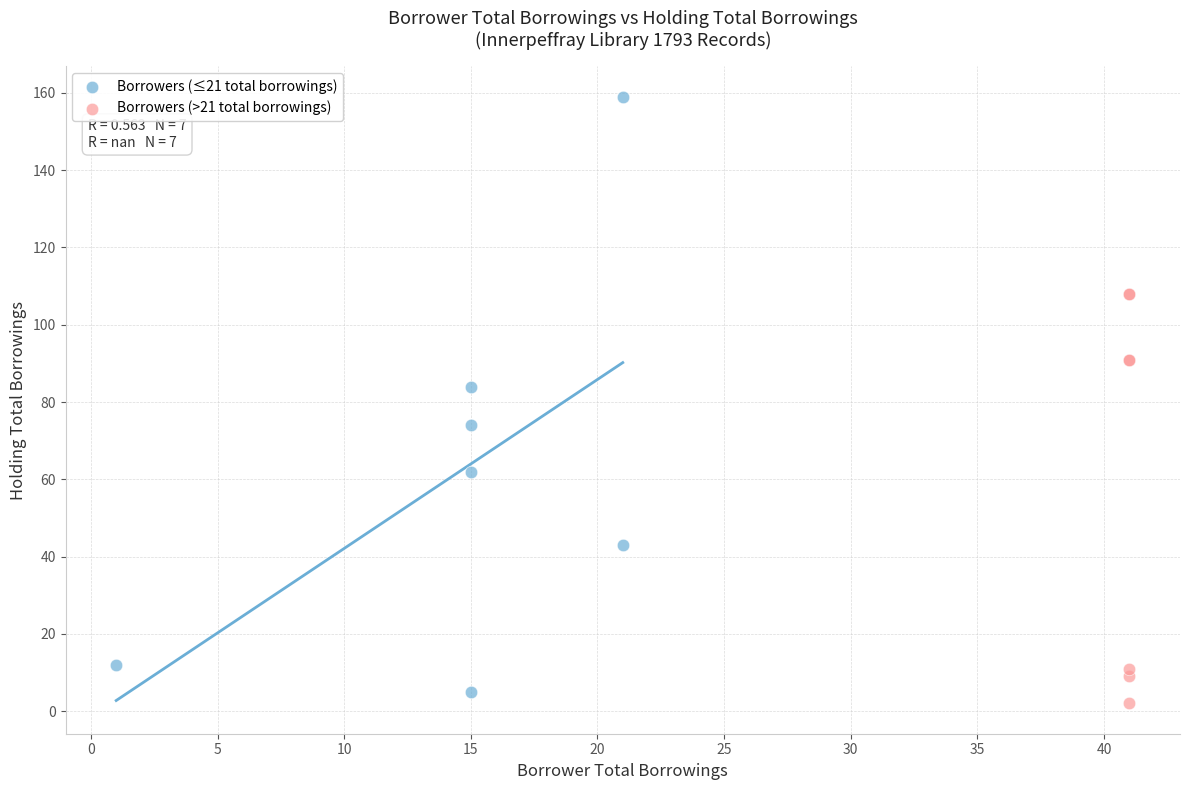

What are all the series names shown in the legend?

Borrowers (≤21 total borrowings), Borrowers (>21 total borrowings)